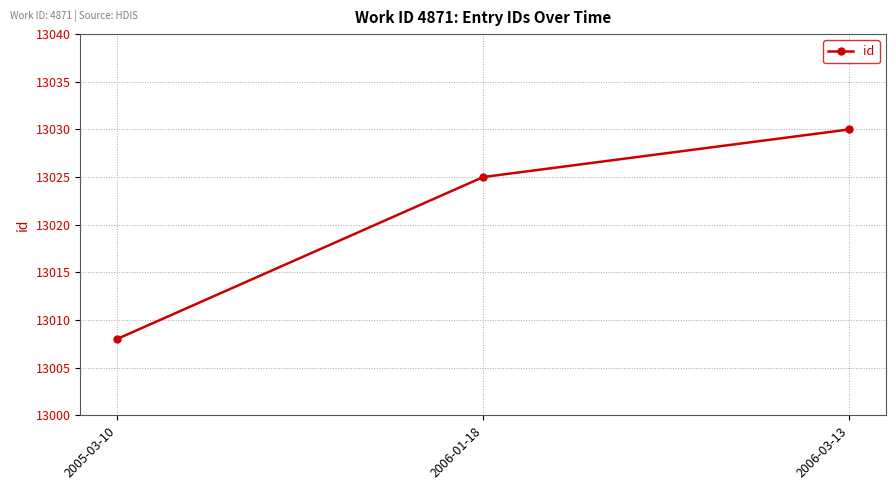

Which category has the highest value across all series?

2006-03-13